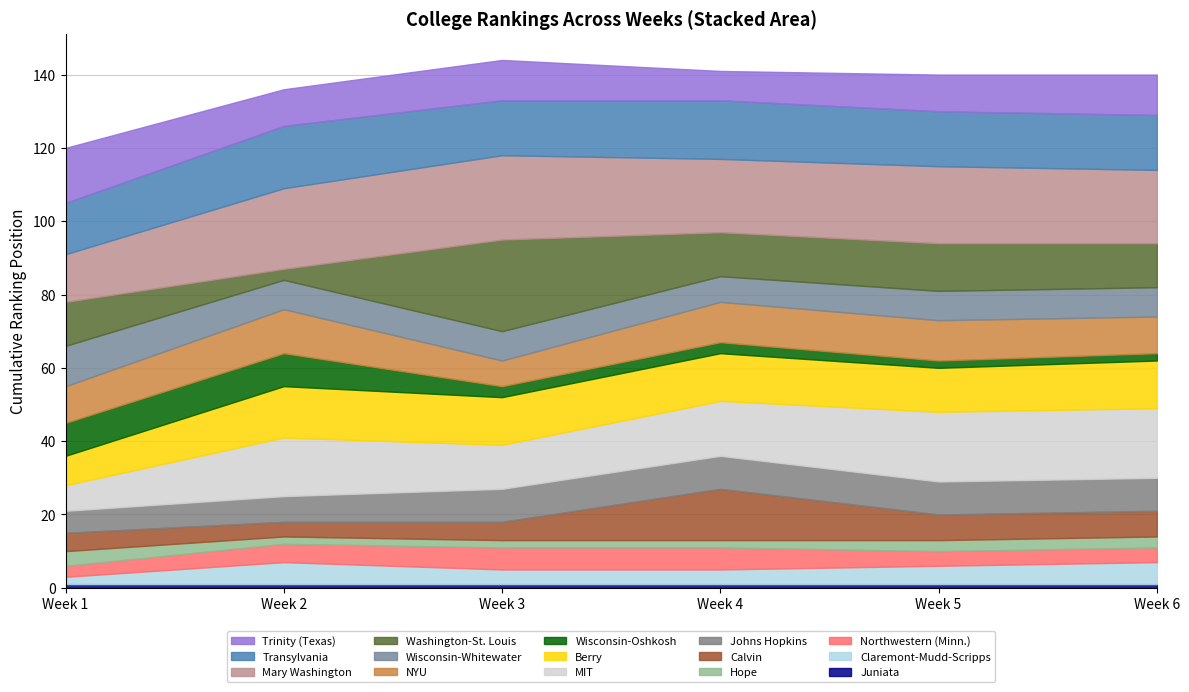

What is the average value of the Week2_Rank series?

9